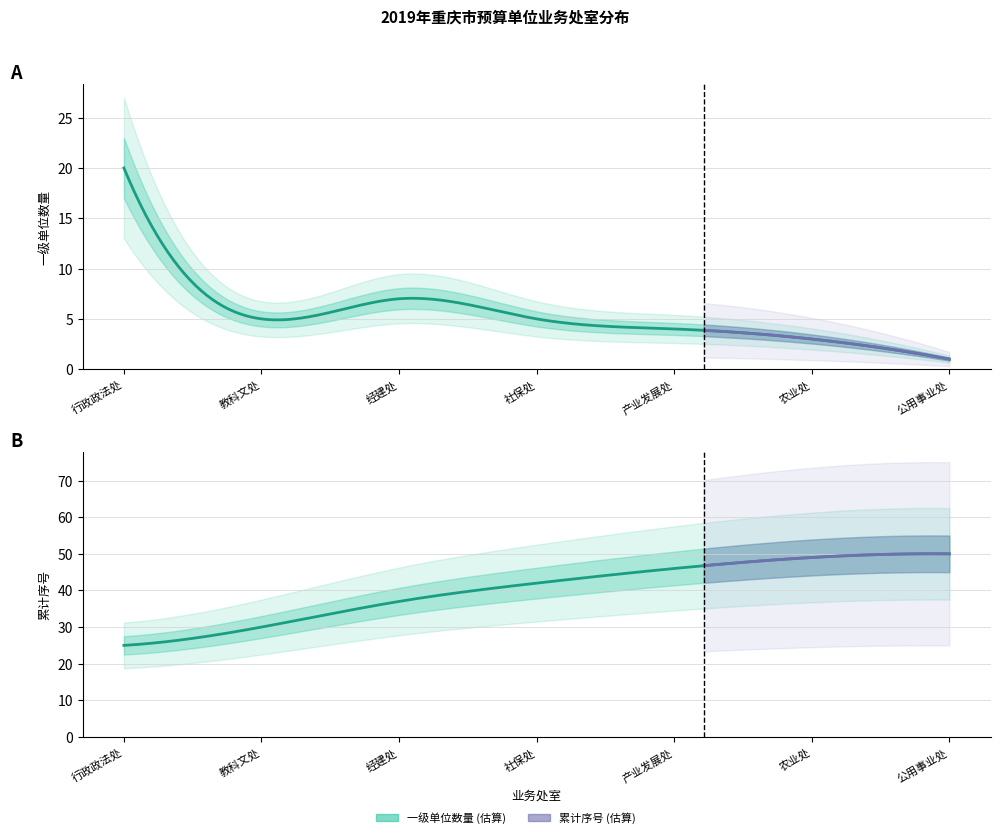

Which category has the highest value in the 累计序号 series?

公用事业处